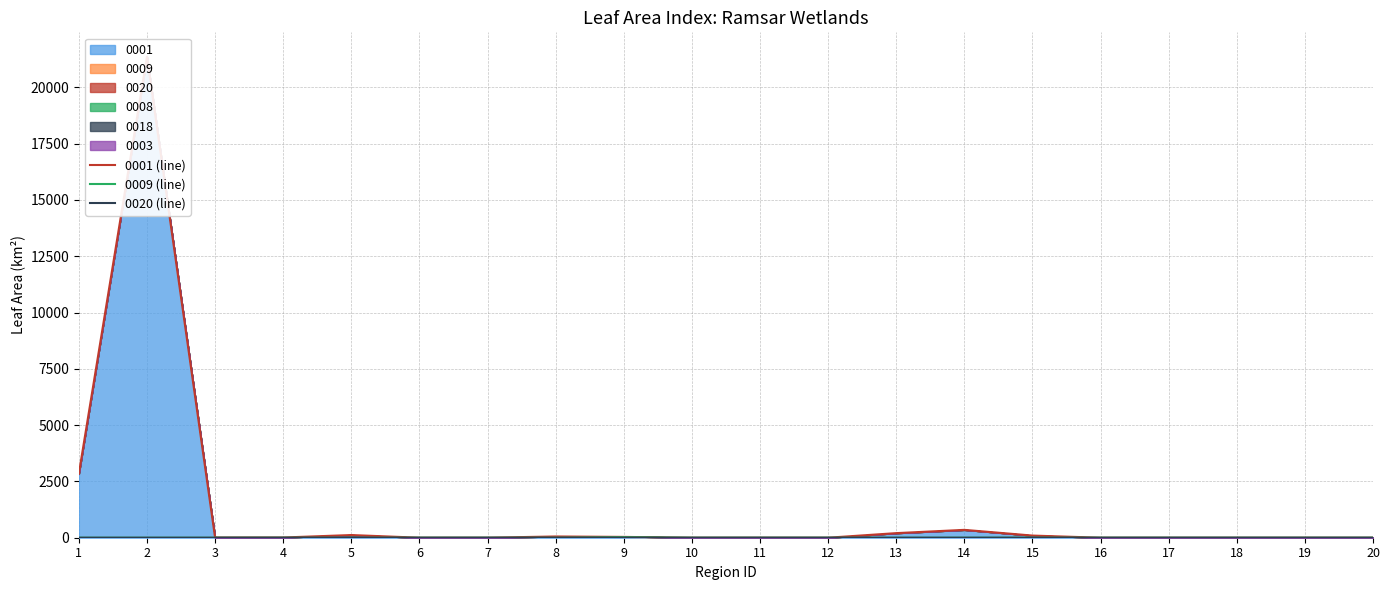

What is the difference between the maximum and minimum values in the 0009 (line) series?

23.0